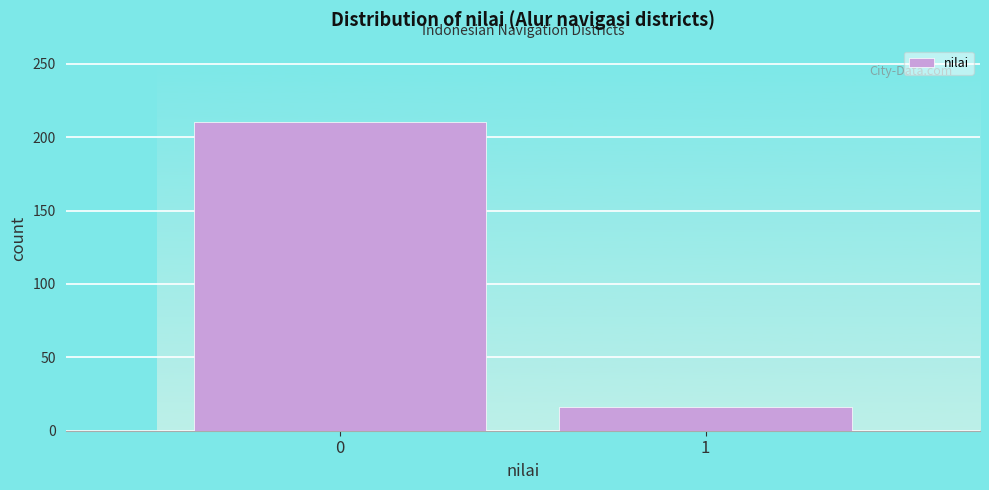

Reading left to right, what are all the values shown in this chart?

0=210	1=16